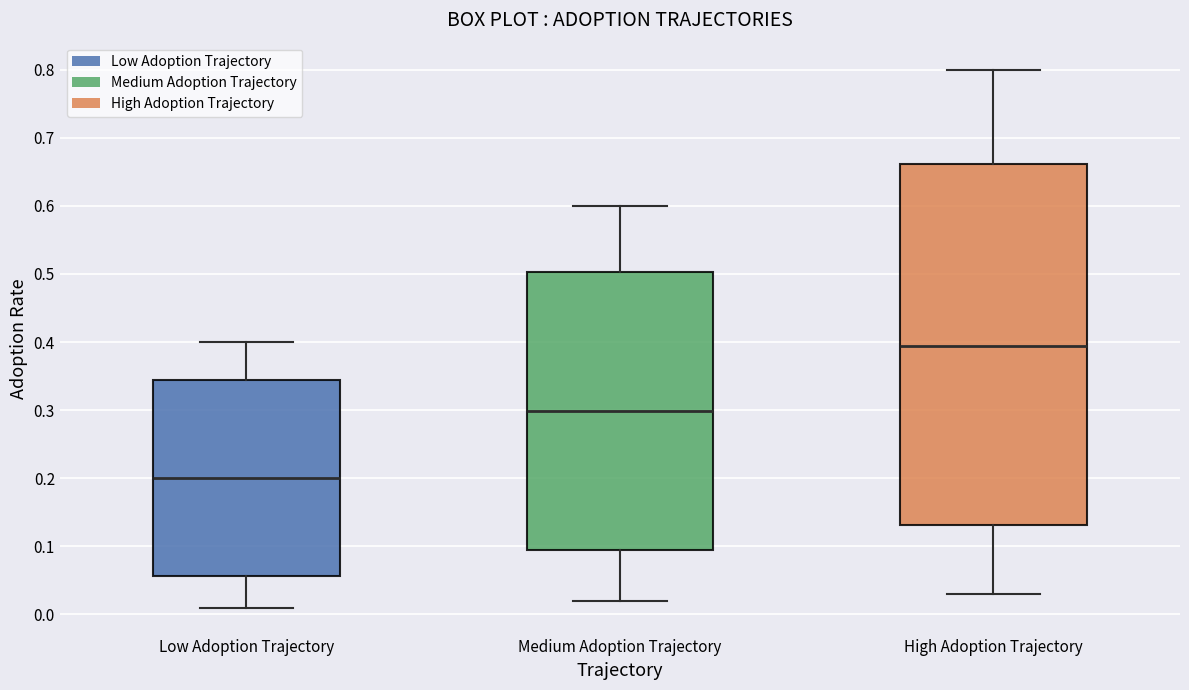

Where does the lower whisker of the box for Low Adoption Trajectory end on the y-axis? The values are not printed on the chart, so give them approximately, as read against the axis.

0.01